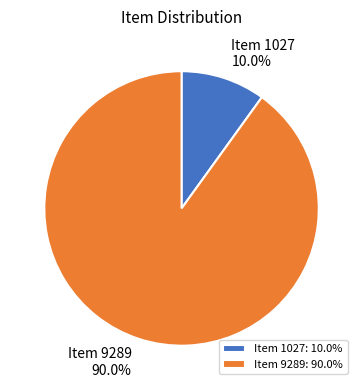

What percentage is the Item 9289 slice, to the nearest percent?

90%